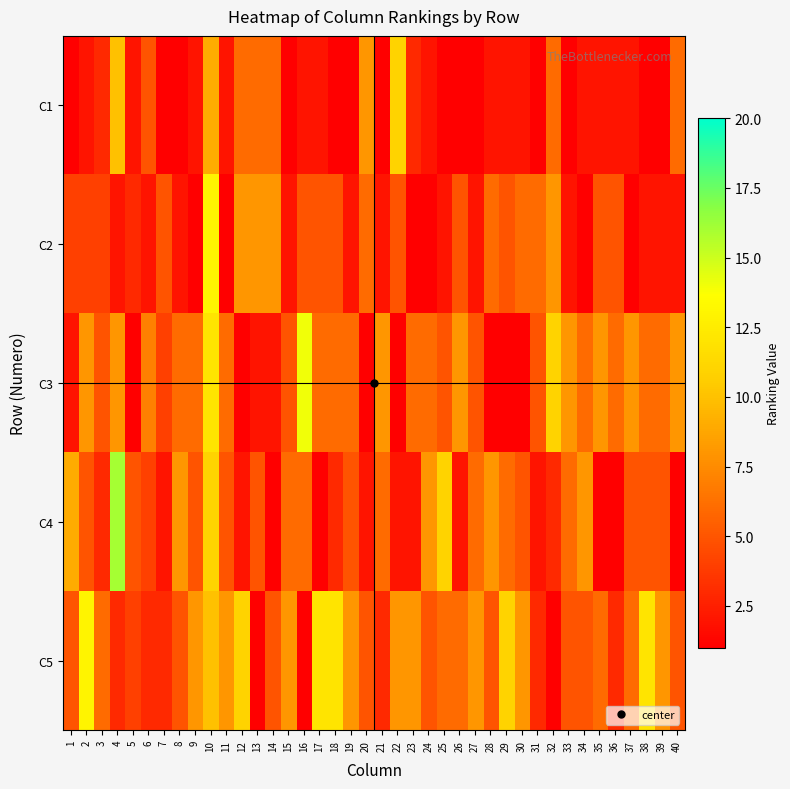

What is the spread (max minus min) of values at 6?

5